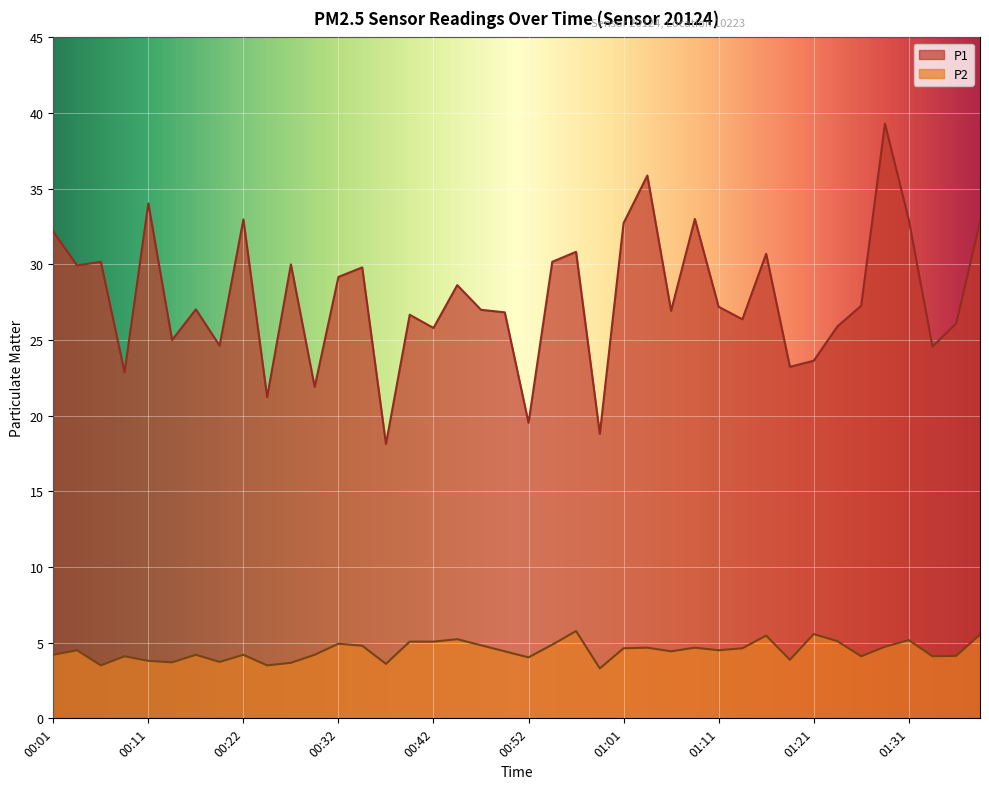

Rank the series by their average value, from highest to lowest.

P1, P2